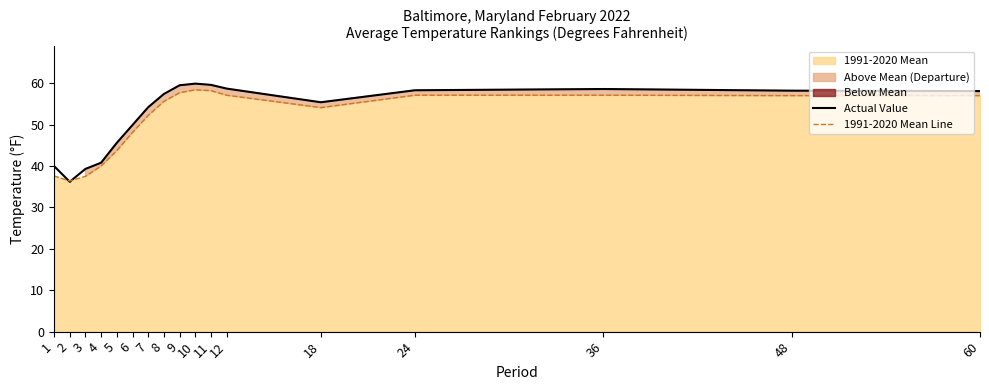

Rank the series by their average value, from highest to lowest.

Actual Value, 1991-2020 Mean Line